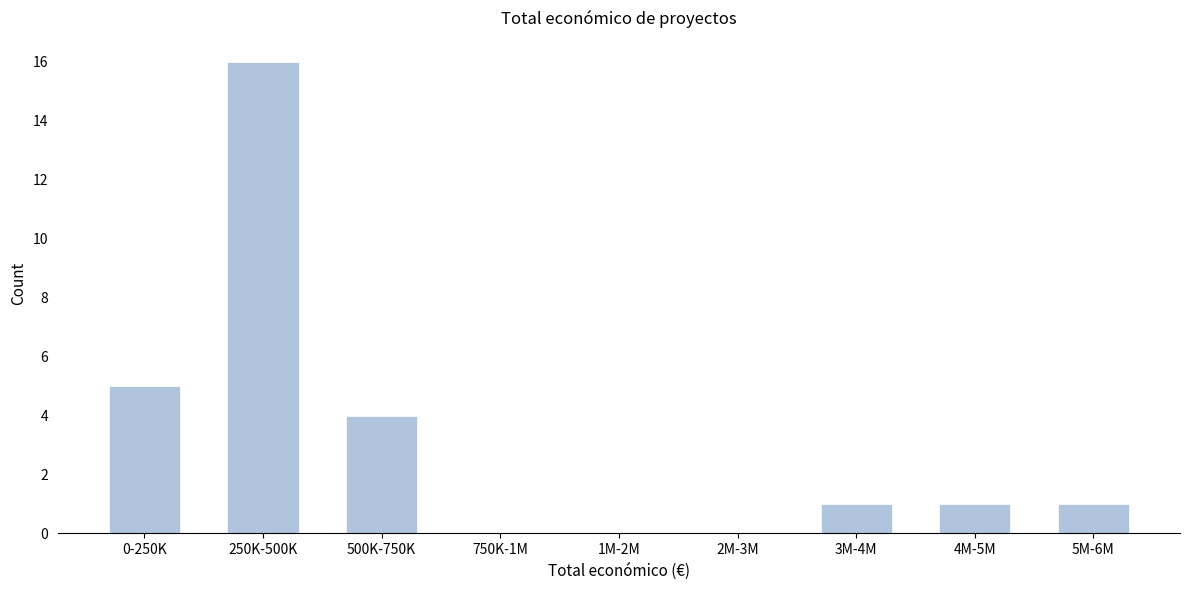

Reading left to right, transcribe all the data shown in this chart.

0-250K=5	250K-500K=16	500K-750K=4	750K-1M=0	1M-2M=0	2M-3M=0	3M-4M=1	4M-5M=1	5M-6M=1